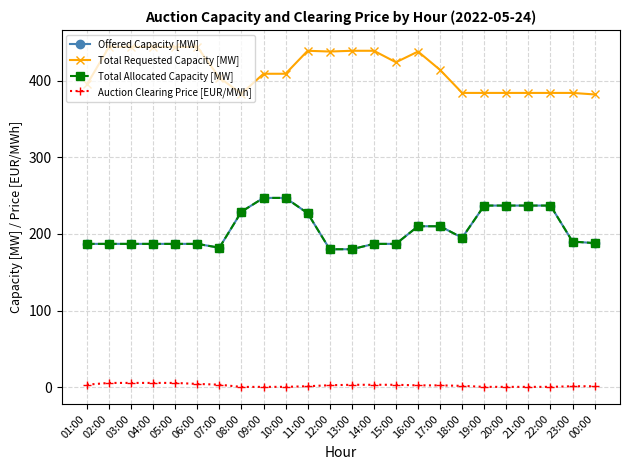

True or false: Total Requested Capacity [MW] and Total Allocated Capacity [MW] cross at least once.

False